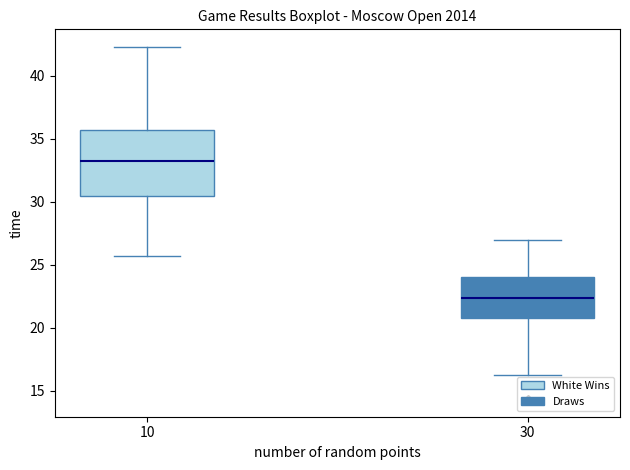

Reading left to right, transcribe this box plot: for each box, give where its median line is, the range the box spans, and where its two whiskers end, as read against the y-axis. The values are not printed on the chart, so give them approximately, as read against the axis.

10: median 33.0, box 30.5 to 35.5, whiskers 25.5 to 42.5
30: median 22.5, box 20.5 to 24.0, whiskers 16.0 to 27.0